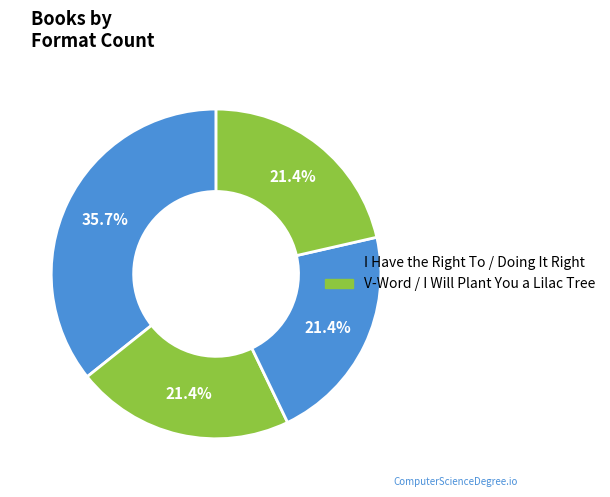

To the nearest percent, what is the difference between the largest and smallest slice percentages?

14%